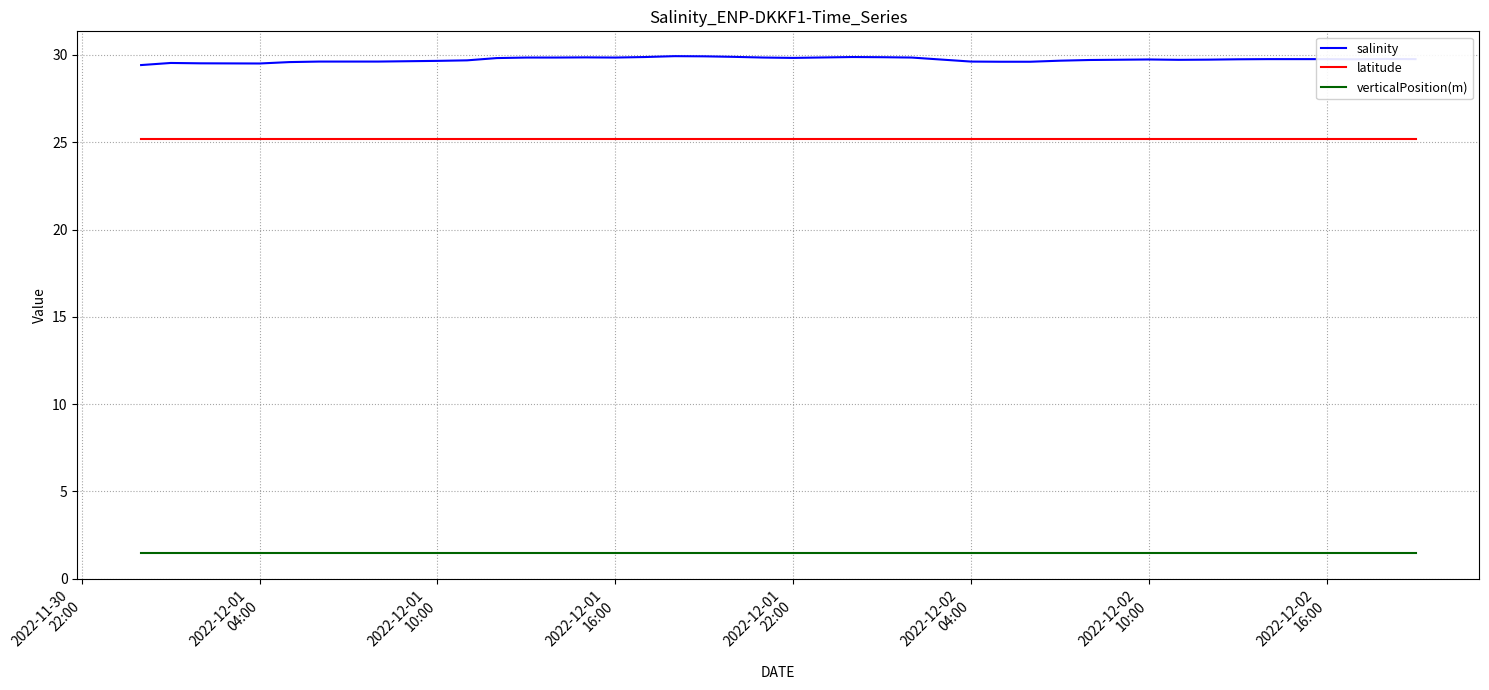

Is this an area chart (filled region under the line)?

No